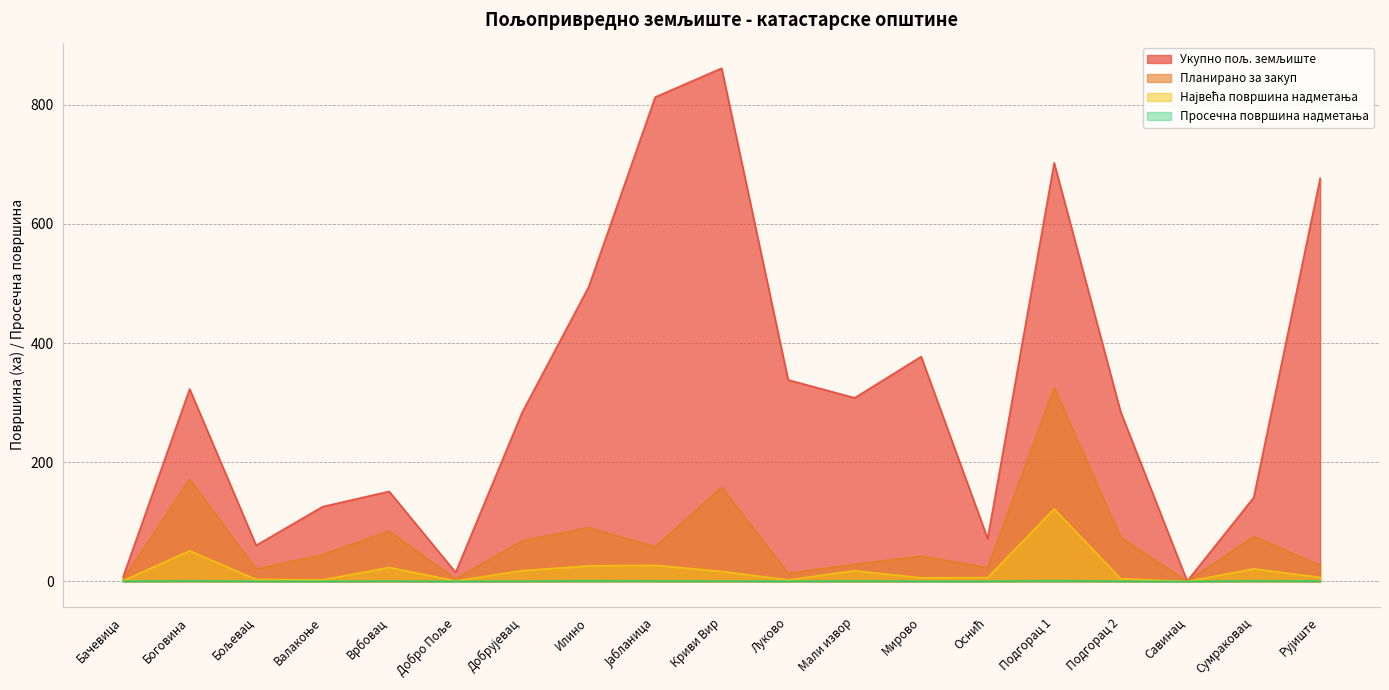

True or false: Просечна површина надметања and Укупно пољ. земљиште cross at least once.

False